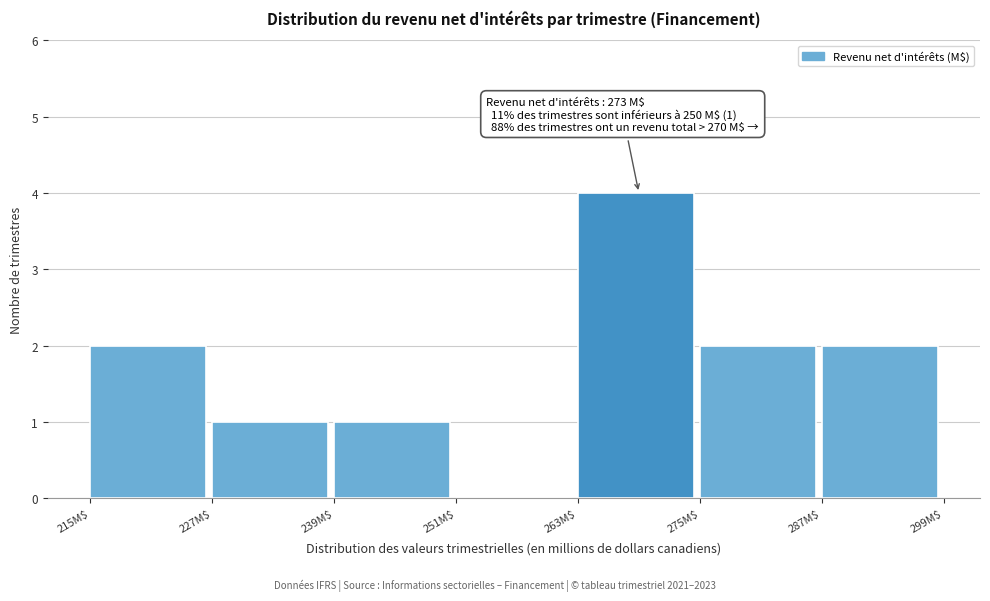

Over which range of the x-axis is the bar tallest?

263 to 275